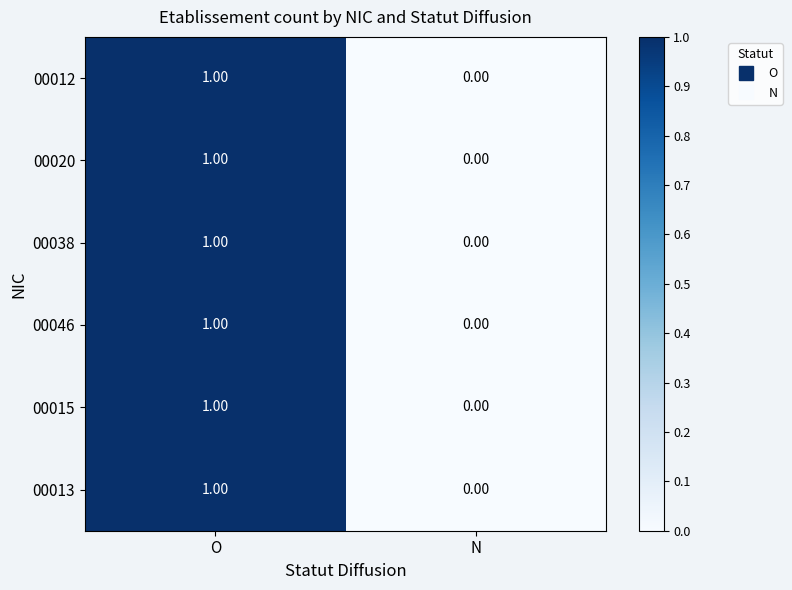

At which category is the sum across all series the highest?

O